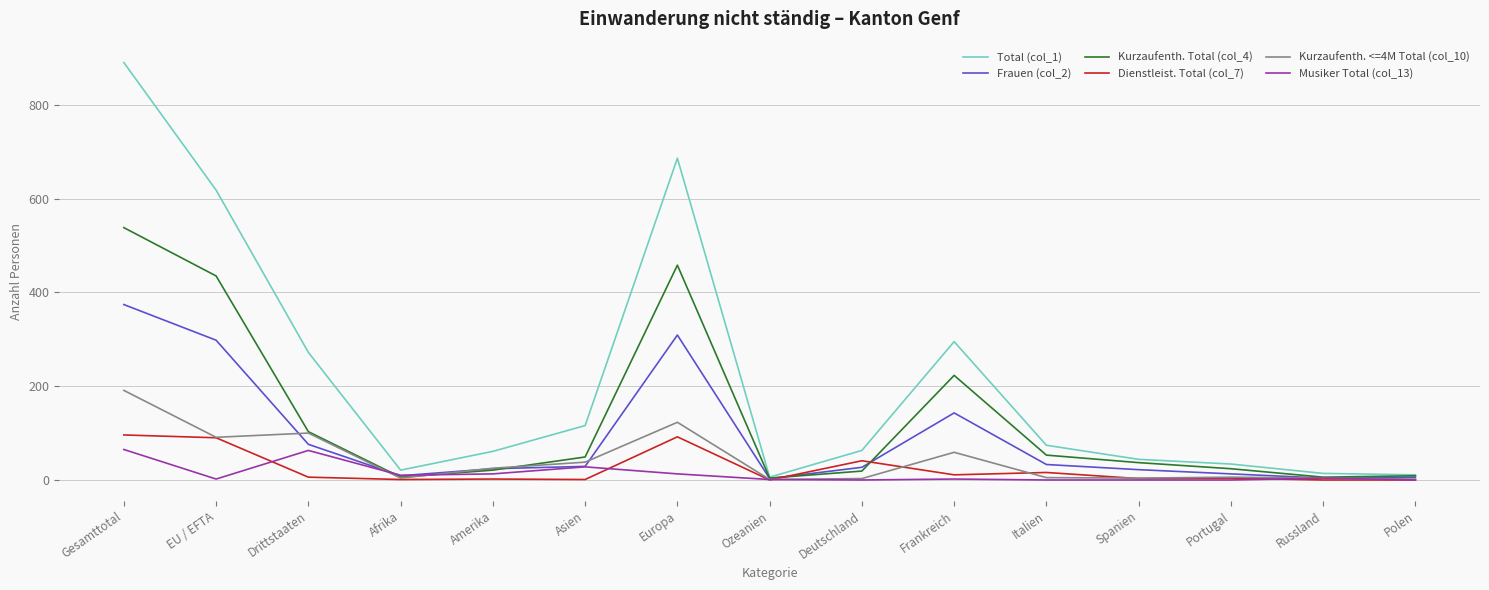

At which category does Total (col_1) reach its first local valley?

Afrika